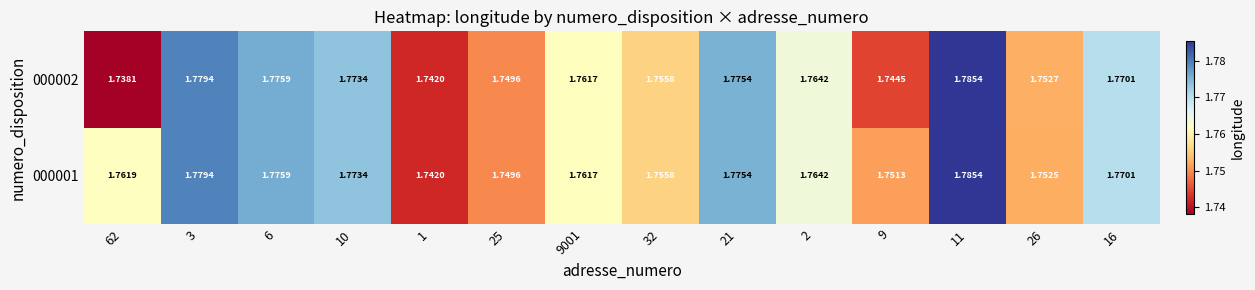

At which category is the sum across all series the highest?

11